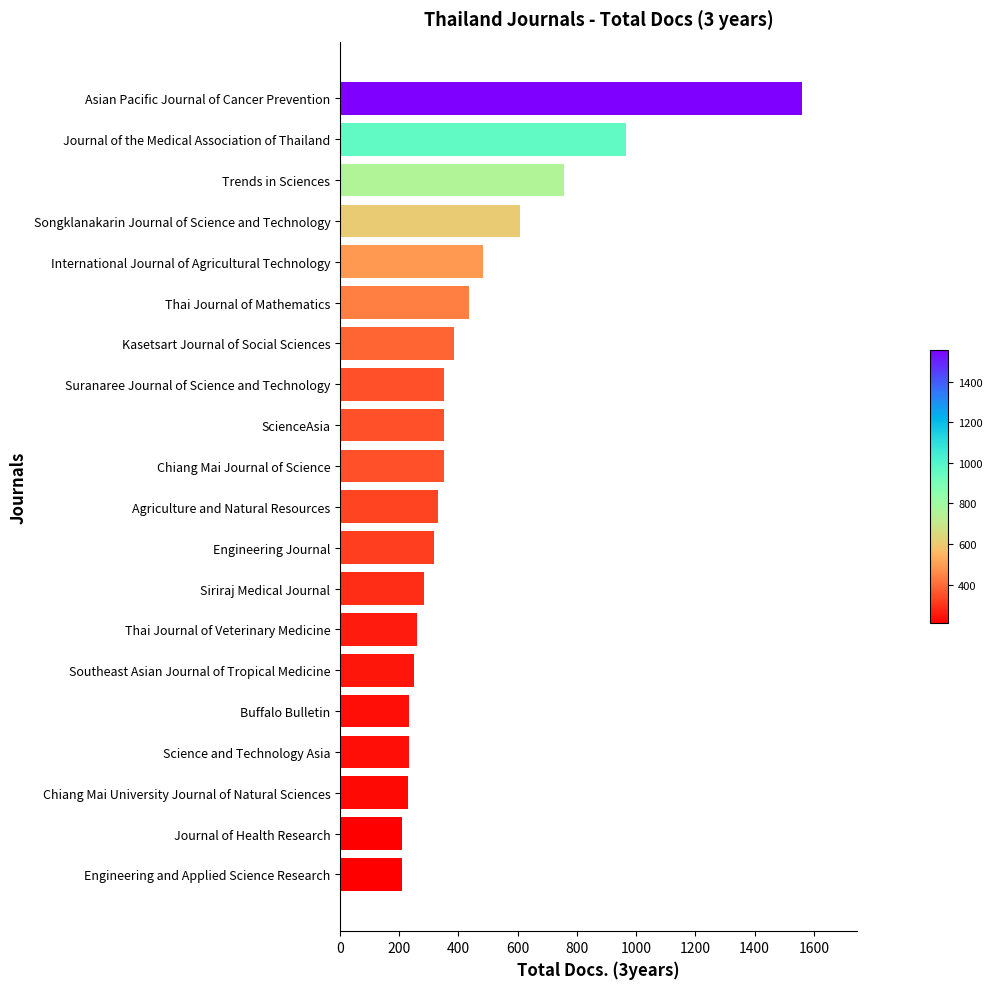

What is the change in value from Journal of the Medical Association of Thailand to Trends in Sciences?

-208